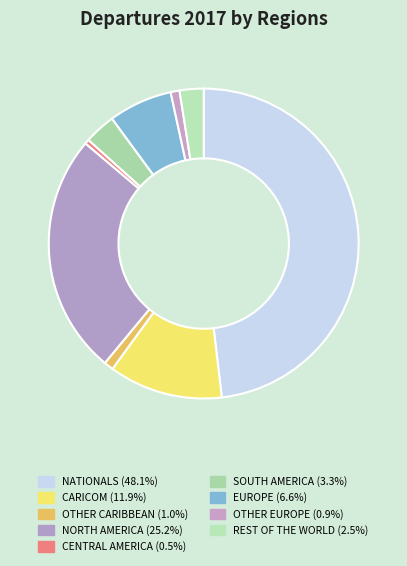

Does any single category account for the majority?

No